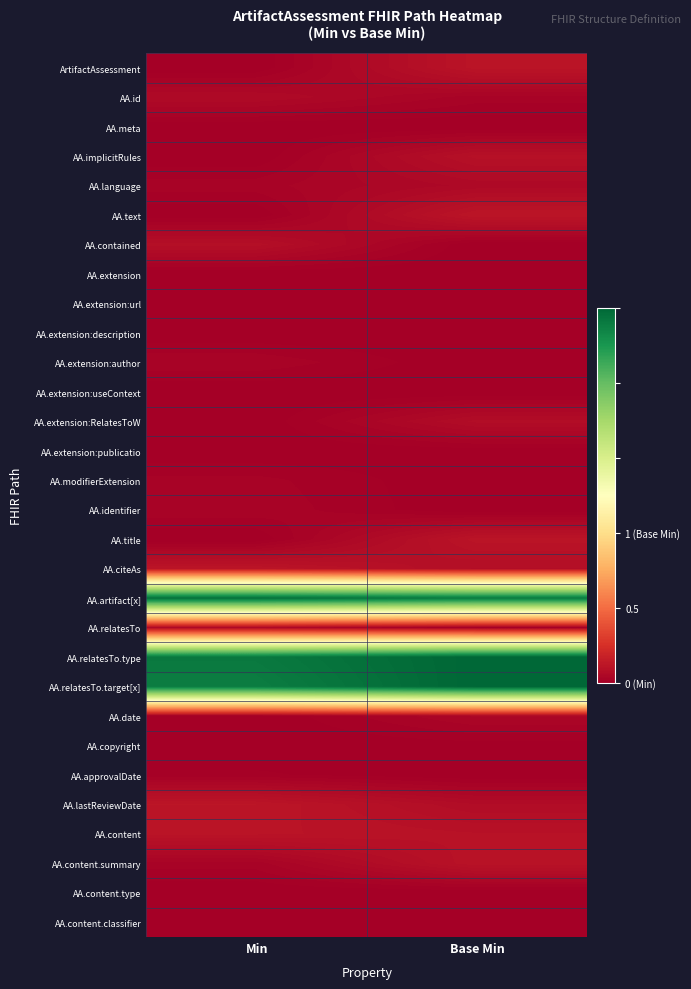

Reading left to right, transcribe all the data shown in this chart.

ArtifactAssessment: Min=0.0	Base Min=0.0
AA.id: Min=0.0	Base Min=0.0
AA.meta: Min=0.0	Base Min=0.0
AA.implicitRules: Min=0.0	Base Min=0.0
AA.language: Min=0.0	Base Min=0.0
AA.text: Min=0.0	Base Min=0.0
AA.contained: Min=0.0	Base Min=0.0
AA.extension: Min=0.0	Base Min=0.0
AA.extension:url: Min=0.0	Base Min=0.0
AA.extension:description: Min=0.0	Base Min=0.0
AA.extension:author: Min=0.0	Base Min=0.0
AA.extension:useContext: Min=0.0	Base Min=0.0
AA.extension:RelatesToW: Min=0.0	Base Min=0.0
AA.extension:publicatio: Min=0.0	Base Min=0.0
AA.modifierExtension: Min=0.0	Base Min=0.0
AA.identifier: Min=0.0	Base Min=0.0
AA.title: Min=0.0	Base Min=0.0
AA.citeAs: Min=0.0	Base Min=0.0
AA.artifact[x]: Min=1.0	Base Min=1.0
AA.relatesTo: Min=0.0	Base Min=0.0
AA.relatesTo.type: Min=1.0	Base Min=1.0
AA.relatesTo.target[x]: Min=1.0	Base Min=1.0
AA.date: Min=0.0	Base Min=0.0
AA.copyright: Min=0.0	Base Min=0.0
AA.approvalDate: Min=0.0	Base Min=0.0
AA.lastReviewDate: Min=0.0	Base Min=0.0
AA.content: Min=0.0	Base Min=0.0
AA.content.summary: Min=0.0	Base Min=0.0
AA.content.type: Min=0.0	Base Min=0.0
AA.content.classifier: Min=0.0	Base Min=0.0